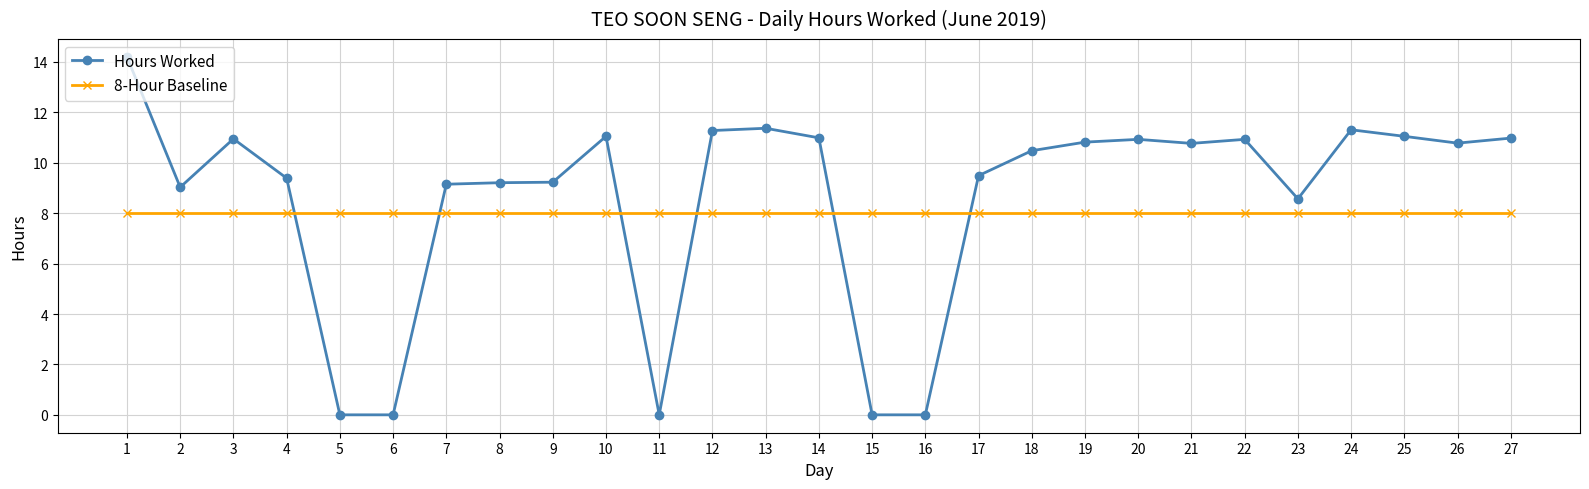

Rank the series at 9 from lowest to highest value.

8-Hour Baseline, Hours Worked